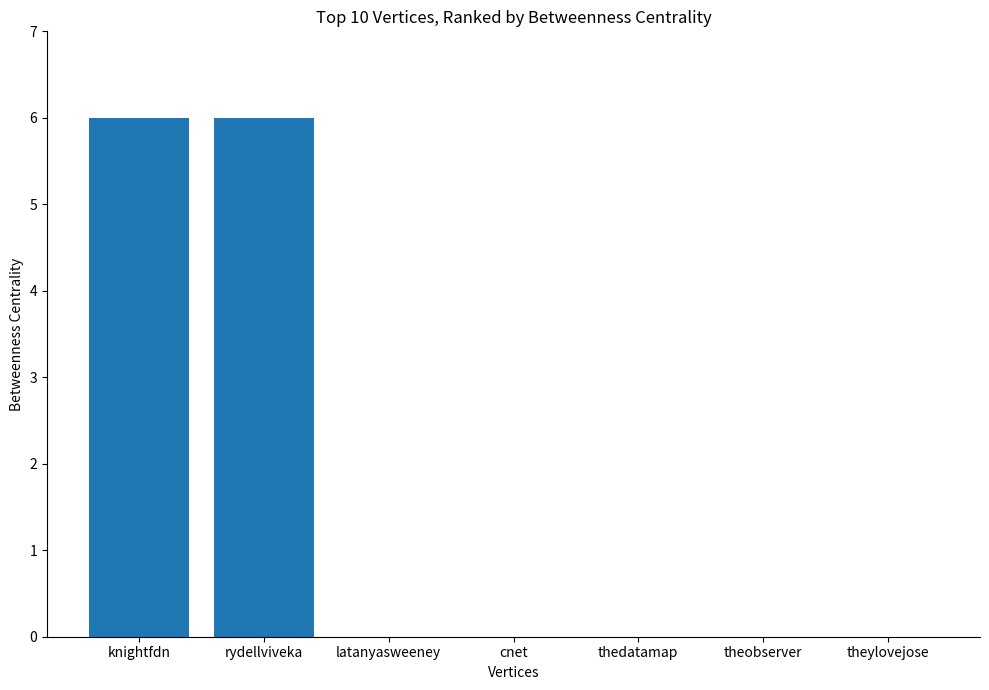

What is the sum of the values at knightfdn and latanyasweeney?

6